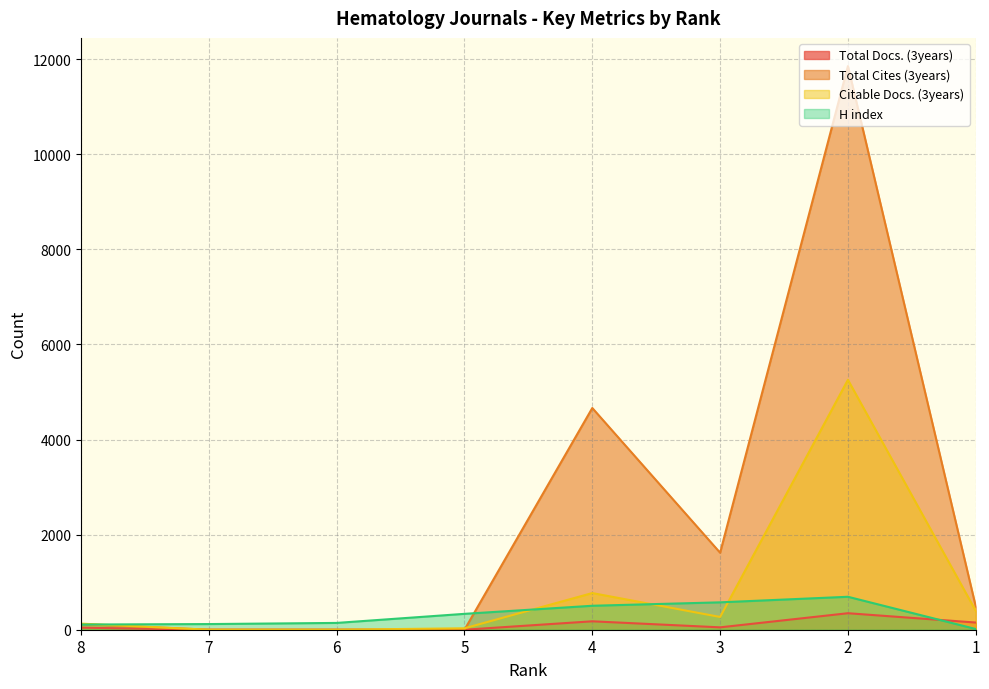

What are all the series names shown in the legend?

Total Docs. (3years), Total Cites (3years), Citable Docs. (3years), H index